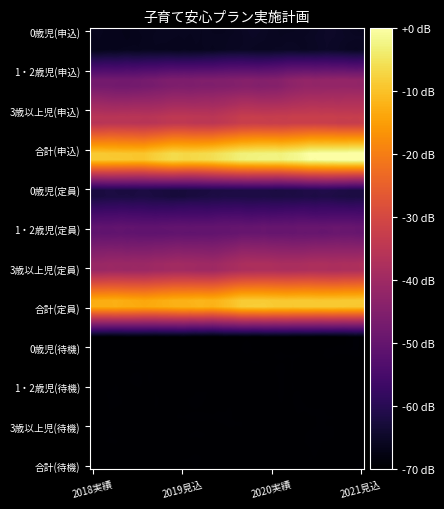

Reading left to right, transcribe all the data shown in this chart.

0歳児: 0=100	1=106	2=115	3=123
1・2歳児: 0=615	1=657	2=695	3=755
3歳以上児: 0=933	1=957	2=1004	3=1016
合計(申込): 0=1648	1=1720	2=1814	3=1894
0歳児(定員): 0=219	1=209	2=224	3=224
1・2歳児(定員): 0=530	1=528	2=558	3=558
3歳以上児(定員): 0=793	1=829	2=874	3=874
合計(定員): 0=1542	1=1566	2=1656	3=1656
0歳児(待機): 0=0	1=0	2=0	3=0
1・2歳児(待機): 0=0	1=0	2=0	3=0
3歳以上児(待機): 0=0	1=0	2=0	3=0
合計(待機): 0=0	1=0	2=0	3=0